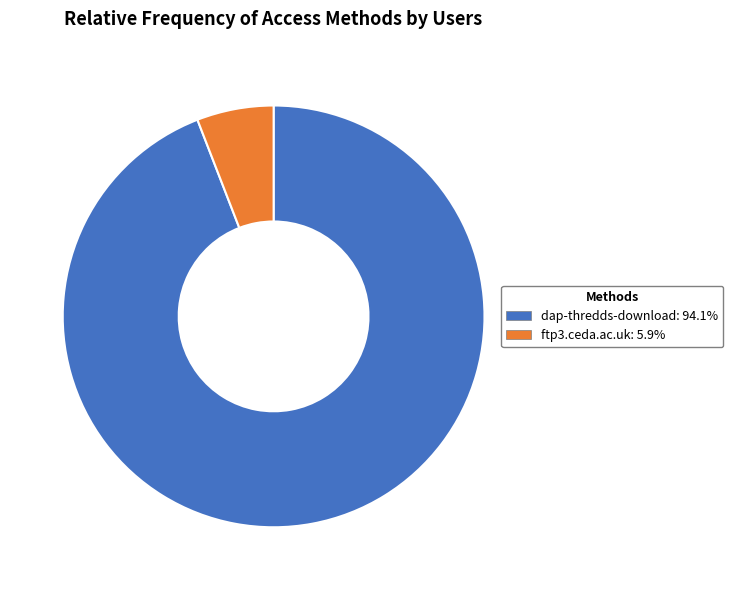

True or false: ftp3.ceda.ac.uk accounts for 1% of the total.

False